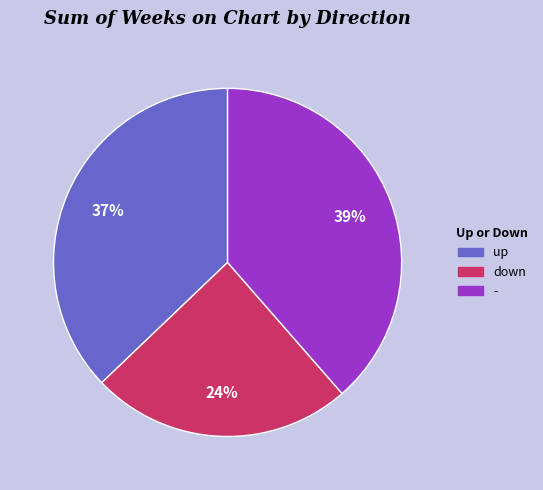

Which has a higher value, down or -?

-